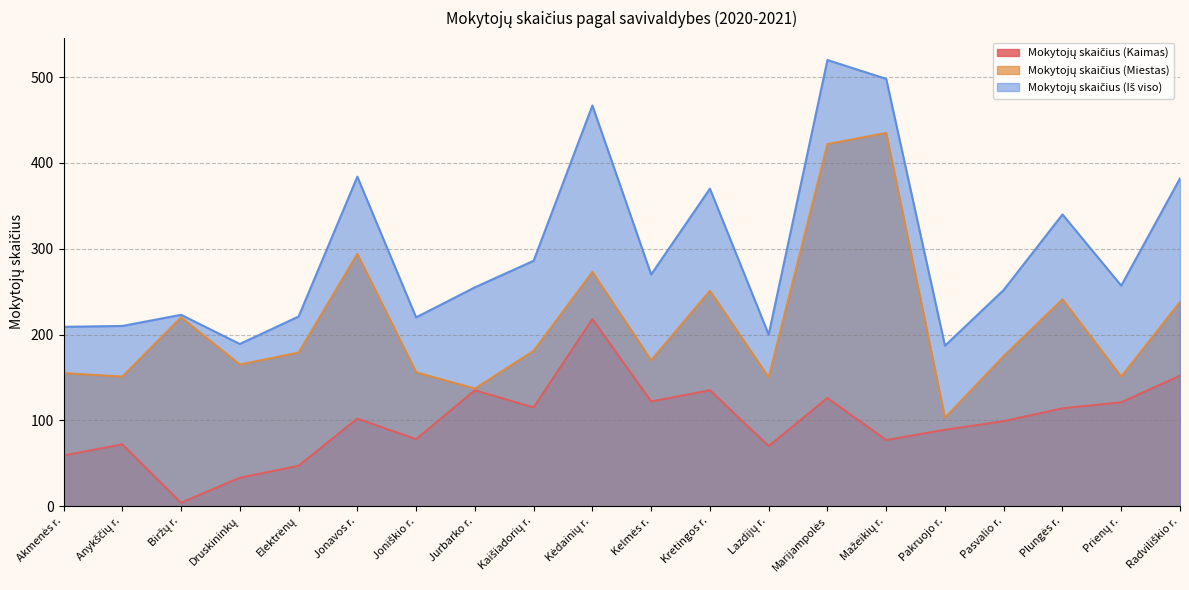

Where is the first local minimum for Mokytojų skaičius (Kaimas)?

Biržų r.